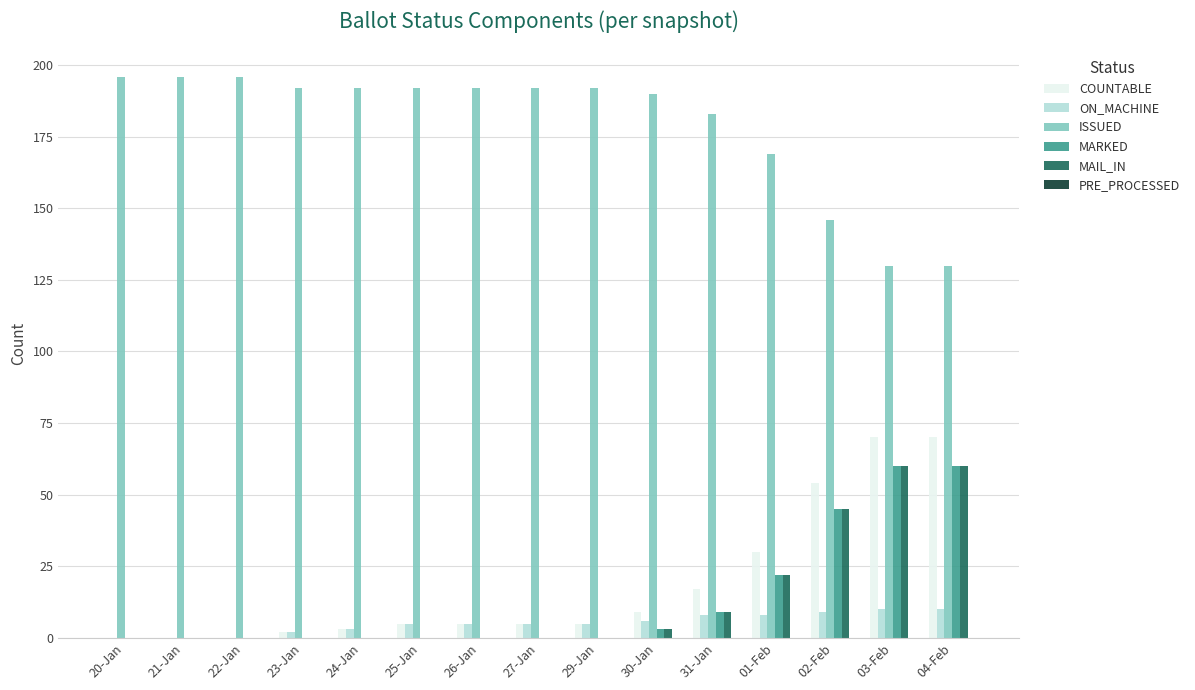

What is the sum of the ON_MACHINE values at 27-Jan and 25-Jan?

10